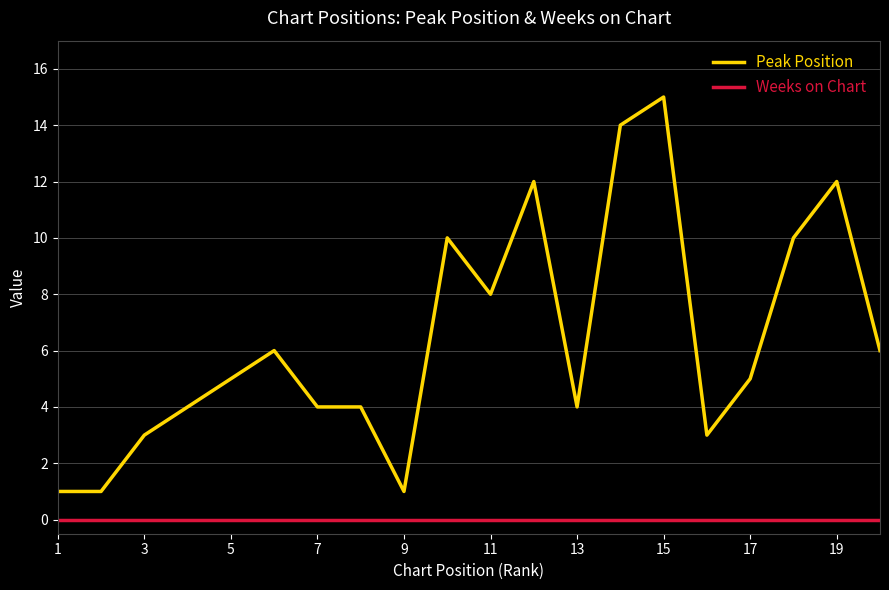

Which series has the largest total across all categories?

Peak Position